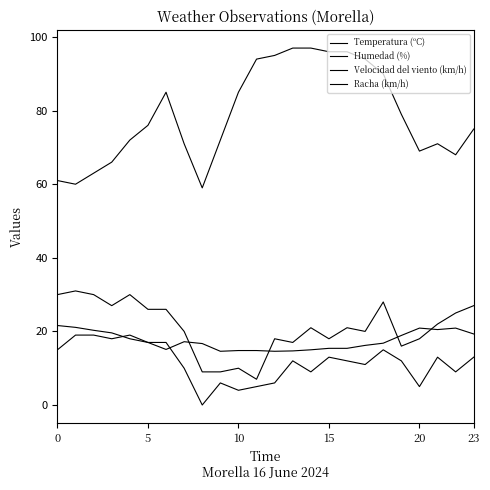

Does the chart display data point markers on the line(s)?

No